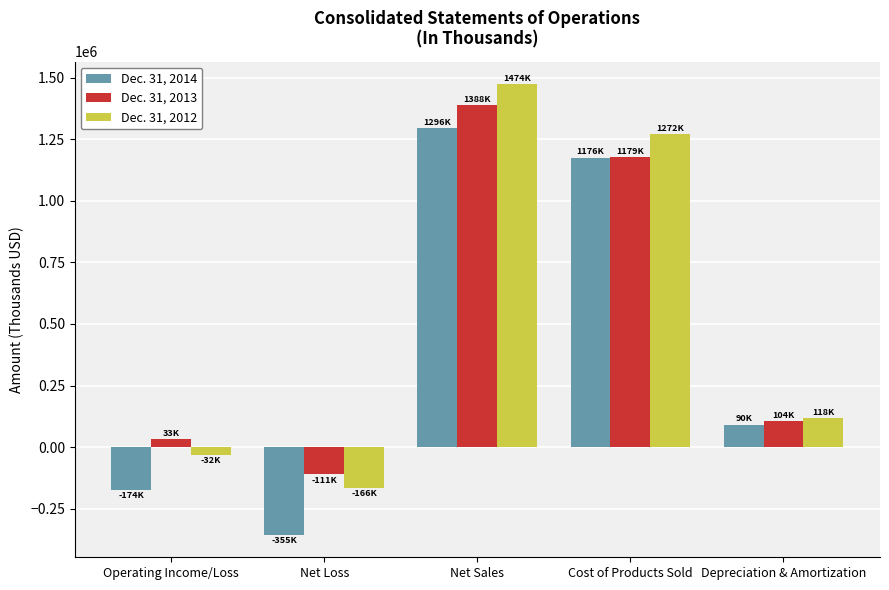

What is the difference between the Dec. 31, 2012 values at Operating Income/Loss and Net Sales?

1507033